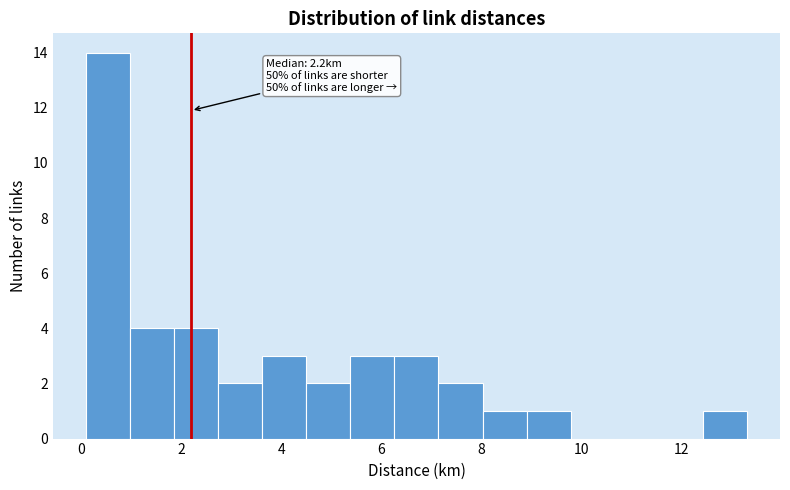

Over which range of the x-axis is the bar tallest?

0.10 to 0.98